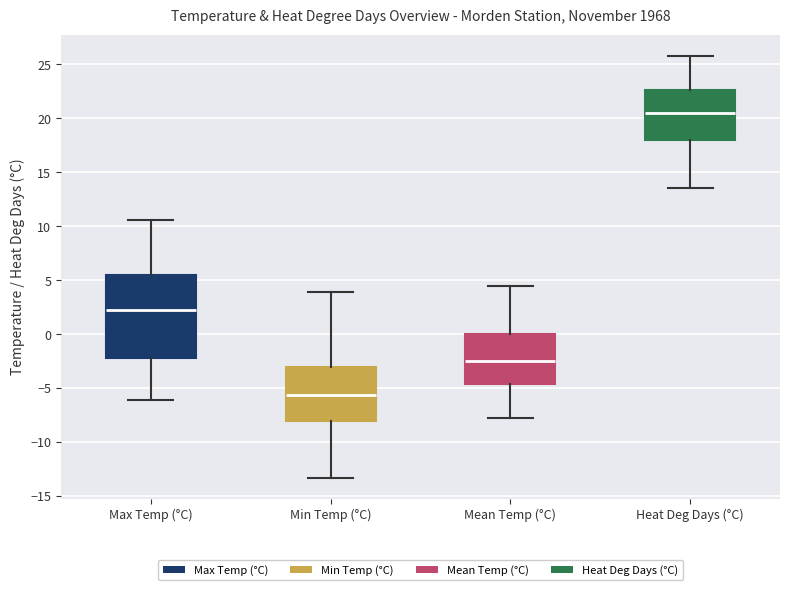

Reading left to right, read every box against the y-axis: the position of its median line, the range the box covers, and the ends of its whiskers. The values are not printed on the chart, so give them approximately, as read against the axis.

Max Temp (°C): median 2.0, box -2.0 to 5.5, whiskers -6.0 to 10.5
Min Temp (°C): median -5.5, box -8.0 to -3.0, whiskers -13.5 to 4.0
Mean Temp (°C): median -2.5, box -4.5 to 0.0, whiskers -8.0 to 4.5
Heat Deg Days (°C): median 20.5, box 18.0 to 22.5, whiskers 13.5 to 26.0